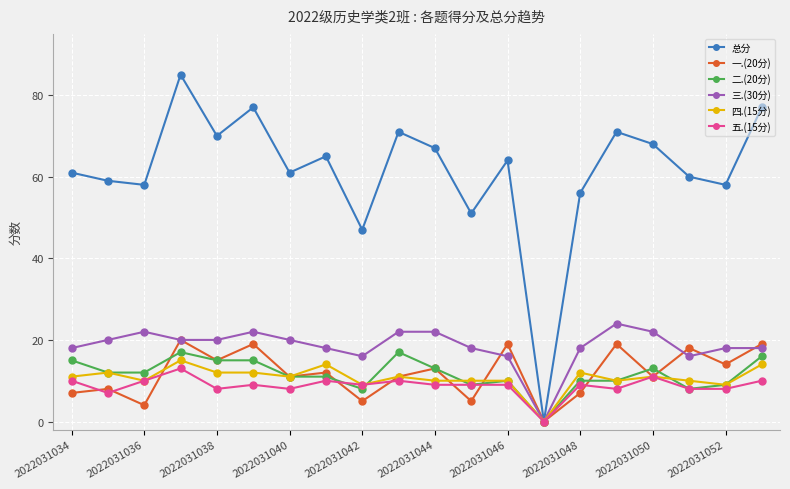

List the series in order of their peak value, highest first.

总分, 三.(30分), 一.(20分), 二.(20分), 四.(15分), 五.(15分)